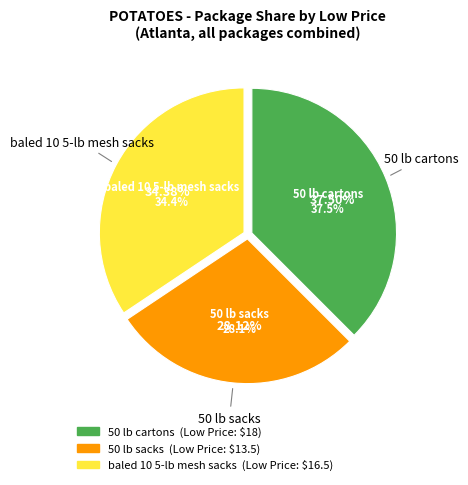

Which category has the smallest portion of the pie?

50 lb sacks